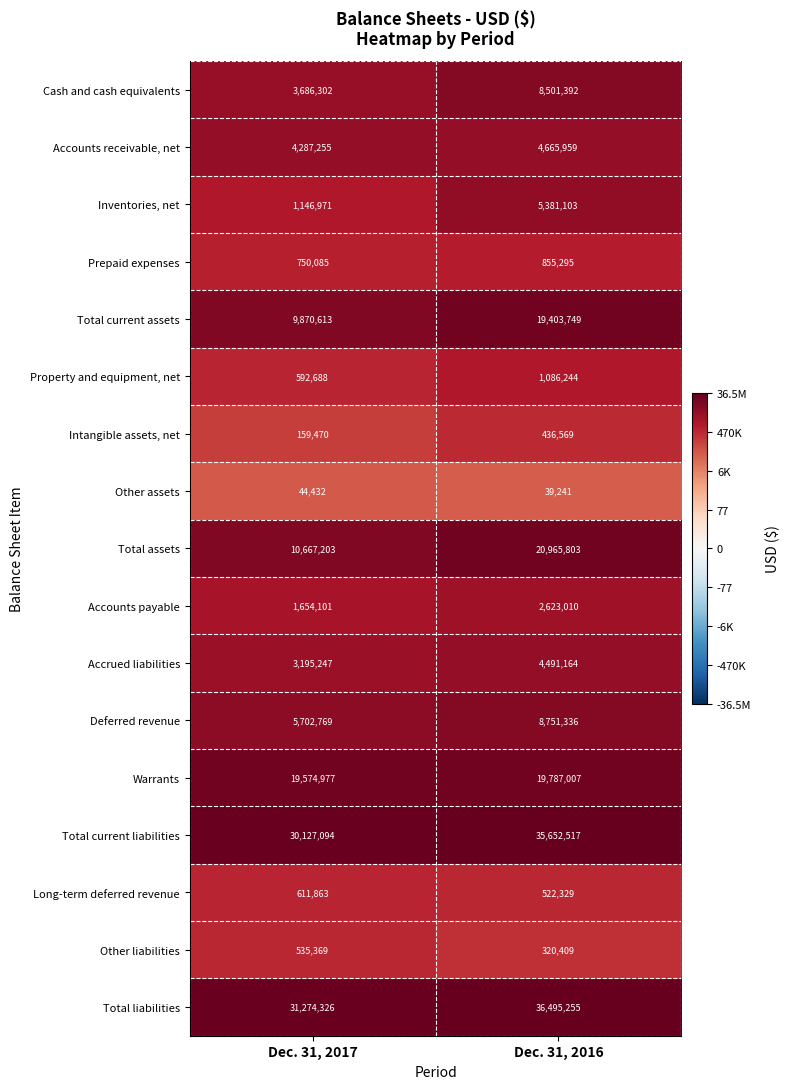

The value of Total current assets at Dec. 31, 2017 is 15651391. True or false?

False